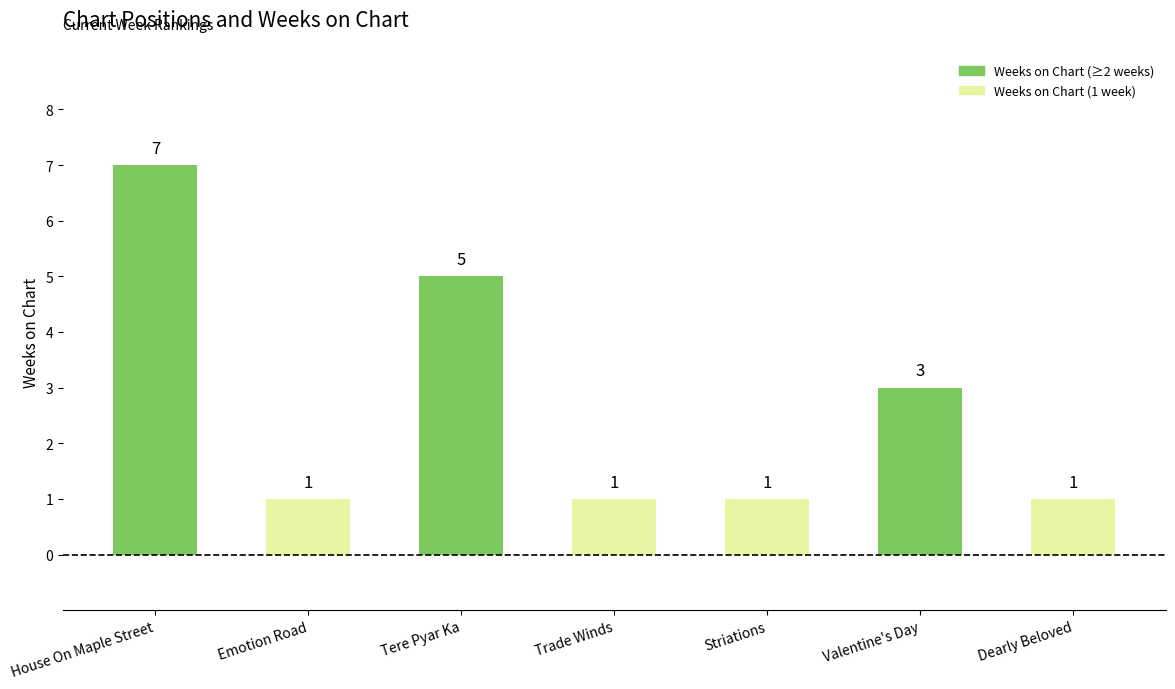

The chart shows a value of 3 at Valentine's Day. True or false?

True